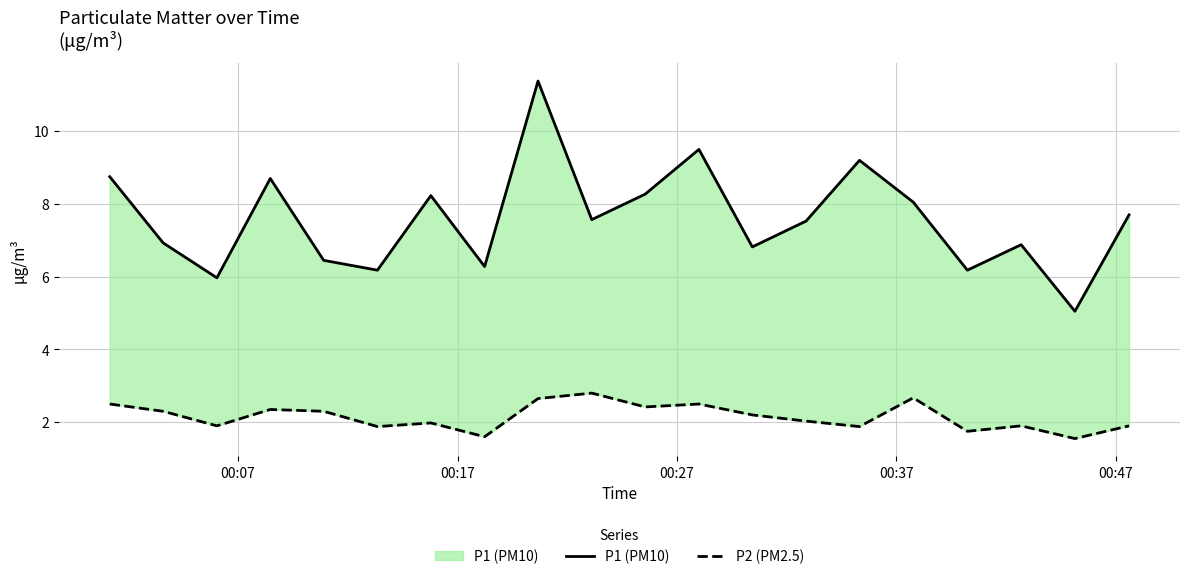

In P2 (PM2.5), how many points are higher than both neighbors (excluding endpoints)?

6